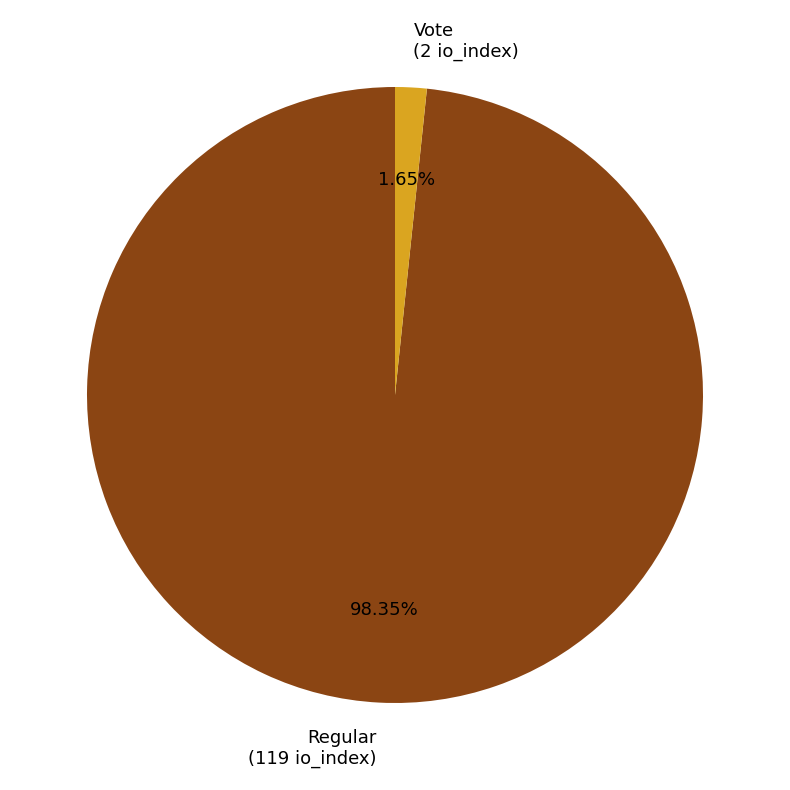

To the nearest percent, what percentage of the pie is Vote?

2%